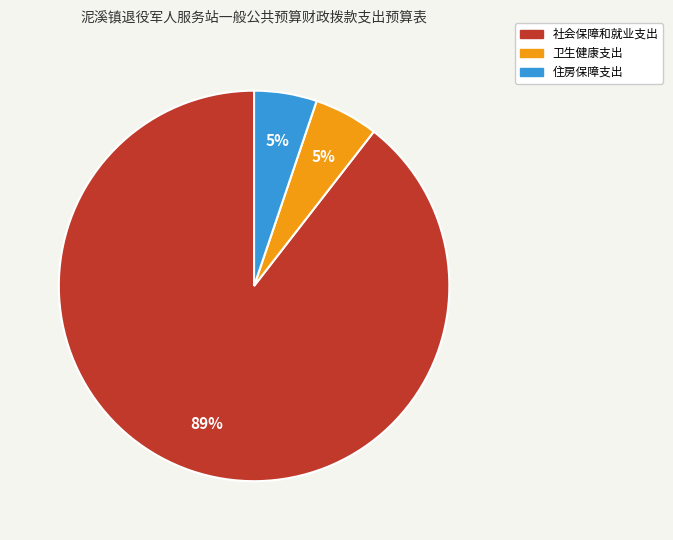

Does any single category account for the majority?

Yes